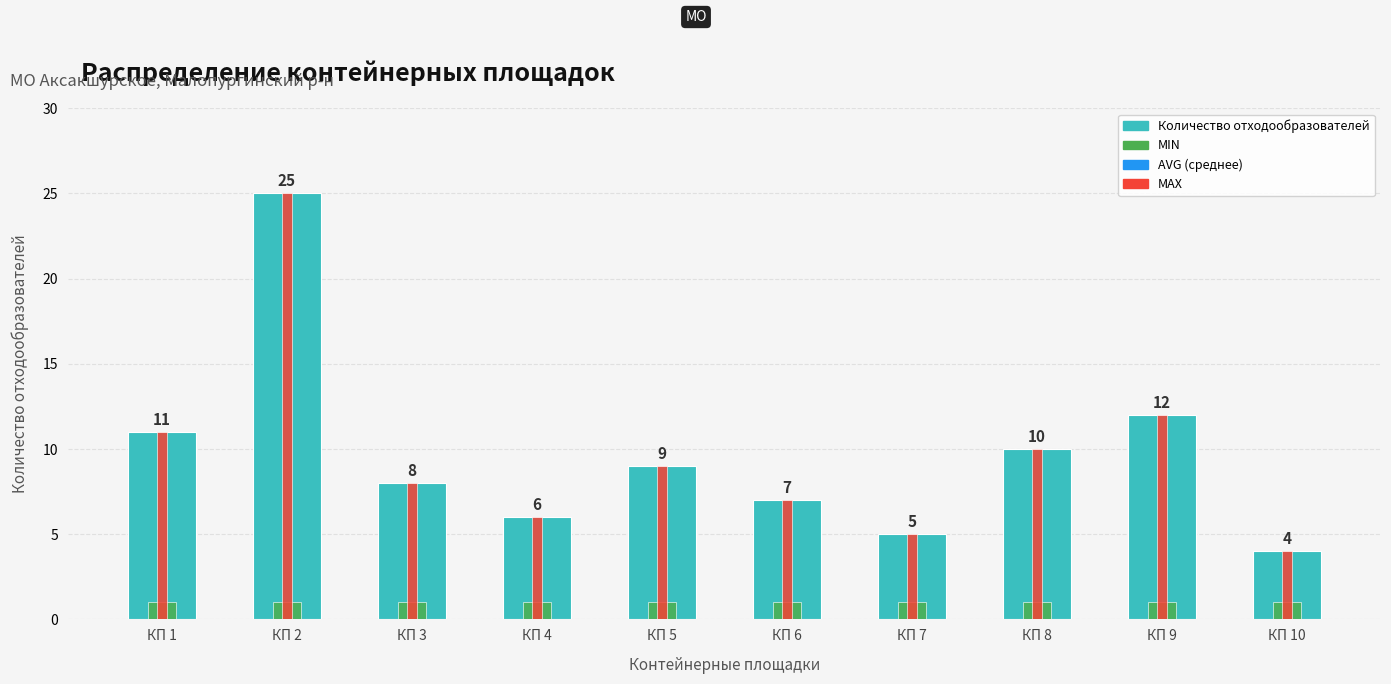

How many bars are there in total?

30